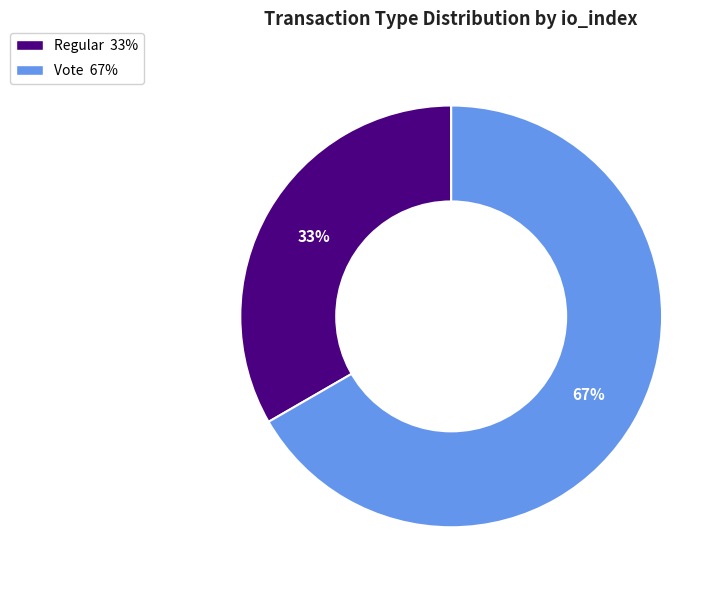

Approximately how many times larger is the value at Vote compared to Regular?

2.0